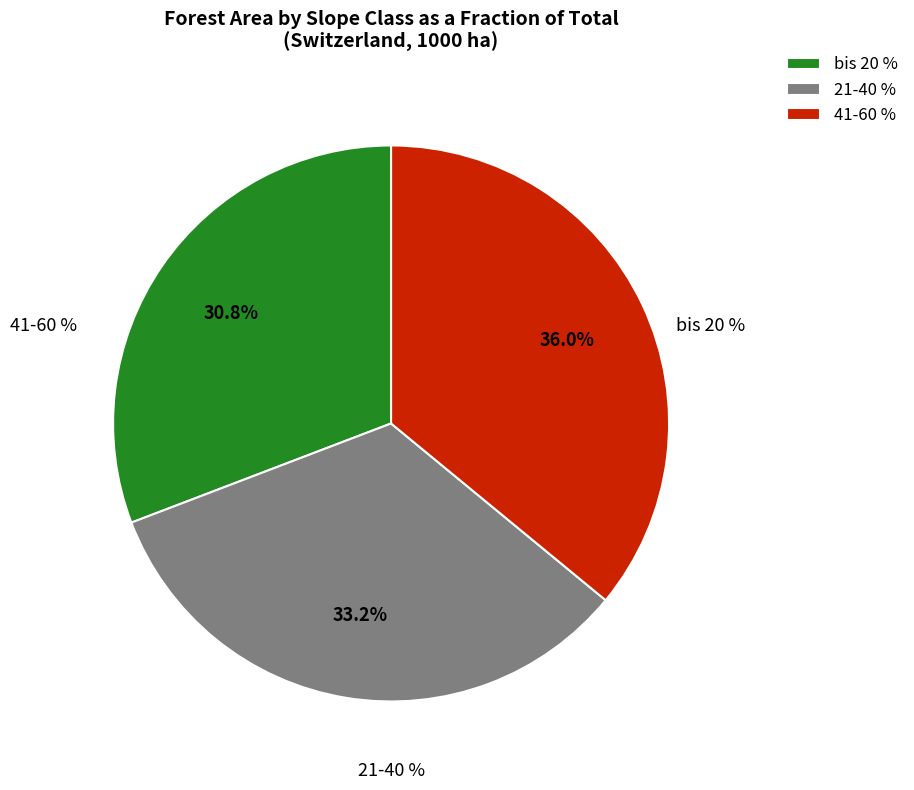

What is the change in value from bis 20 % to 21-40 %?

+20.3